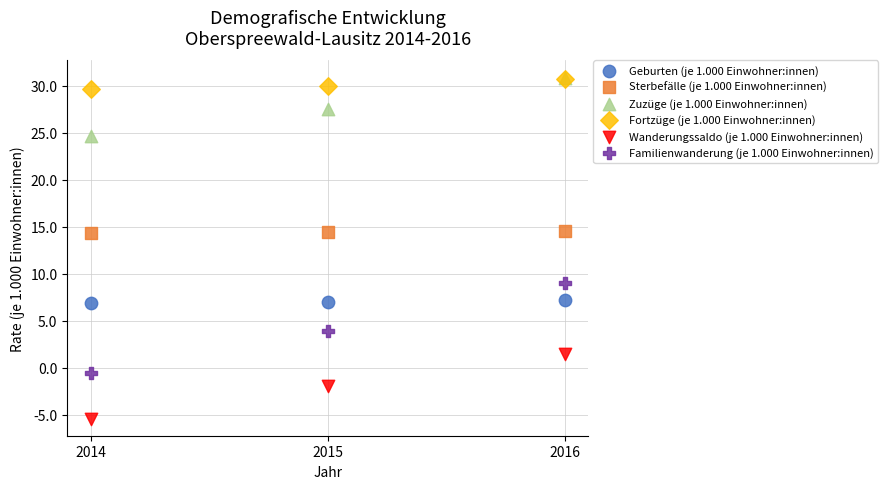

What are all the series names shown in the legend?

Geburten (je 1.000 Einwohner:innen), Sterbefälle (je 1.000 Einwohner:innen), Zuzüge (je 1.000 Einwohner:innen), Fortzüge (je 1.000 Einwohner:innen), Wanderungssaldo (je 1.000 Einwohner:innen), Familienwanderung (je 1.000 Einwohner:innen)